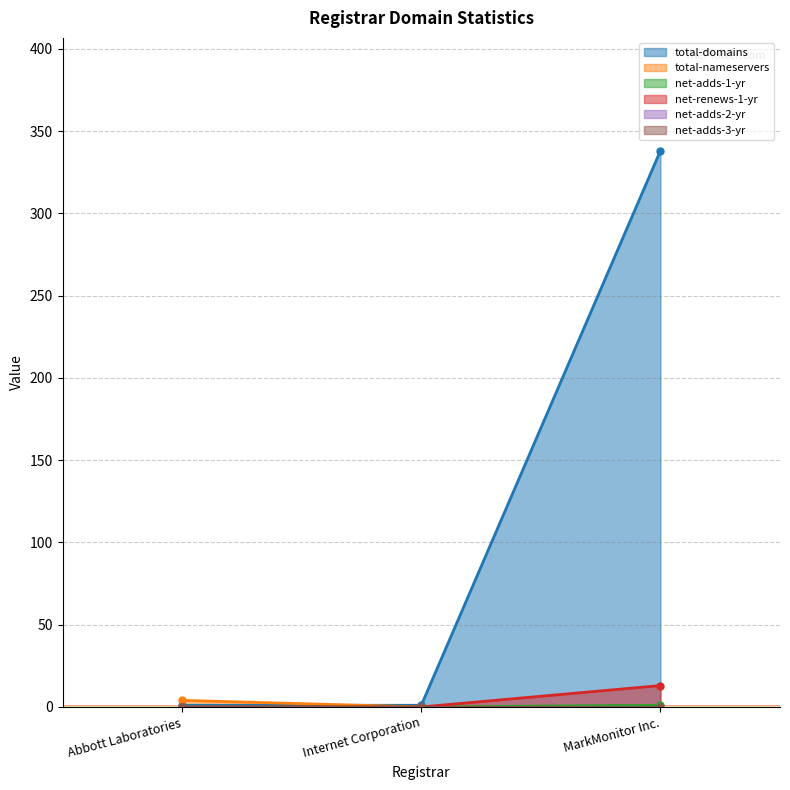

The net-renews-1-yr series shows 0 at Internet Corporation. True or false?

True